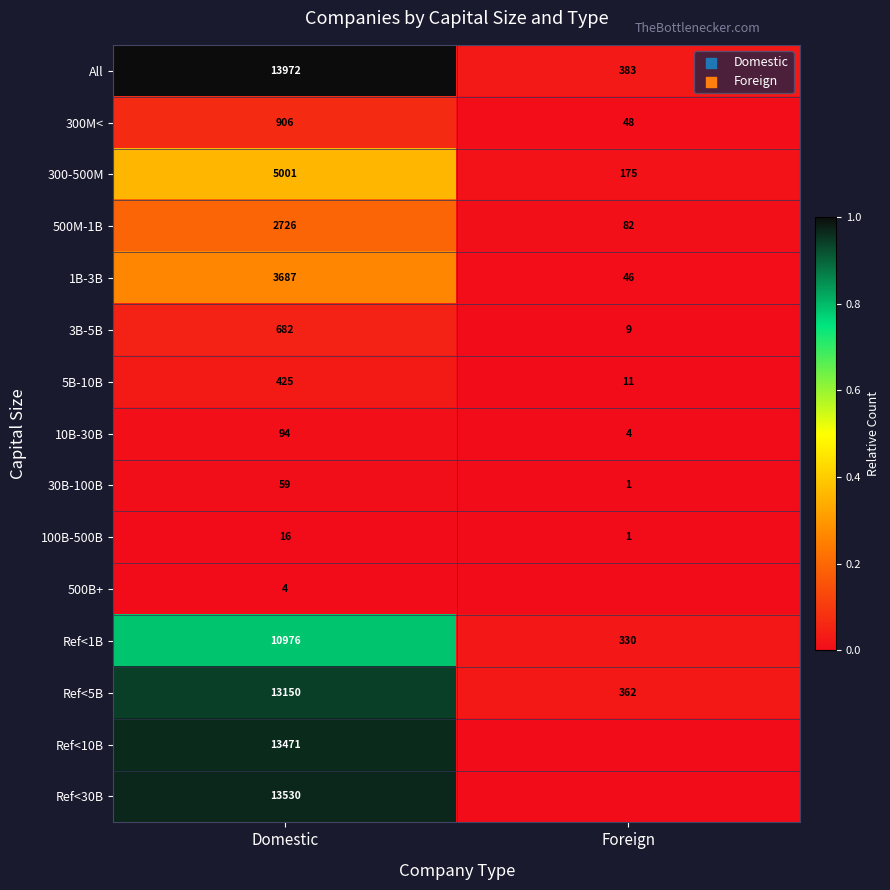

List the labels in order of 300M< value, largest first.

Domestic, Foreign